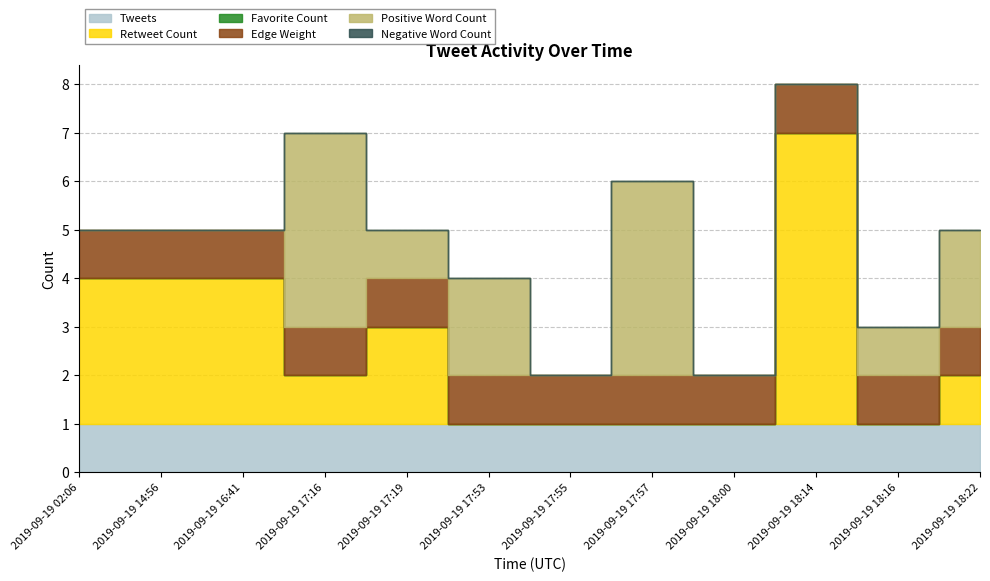

Is the value of Edge Weight at 2019-09-19 18:00 greater than the value of Negative Word Count at 2019-09-19 18:22?

Yes